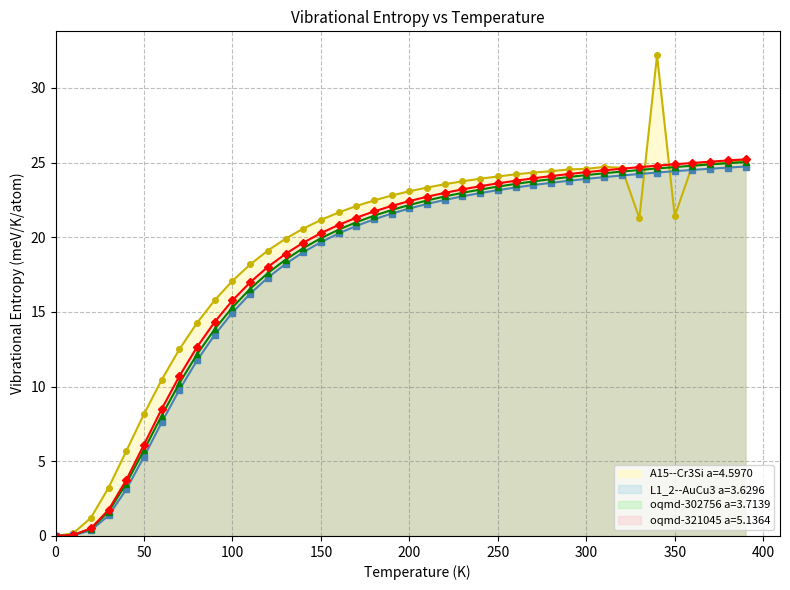

True or false: oqmd-302756 a=3.7139 and A15--Cr3Si a=4.5970 intersect in this chart.

False